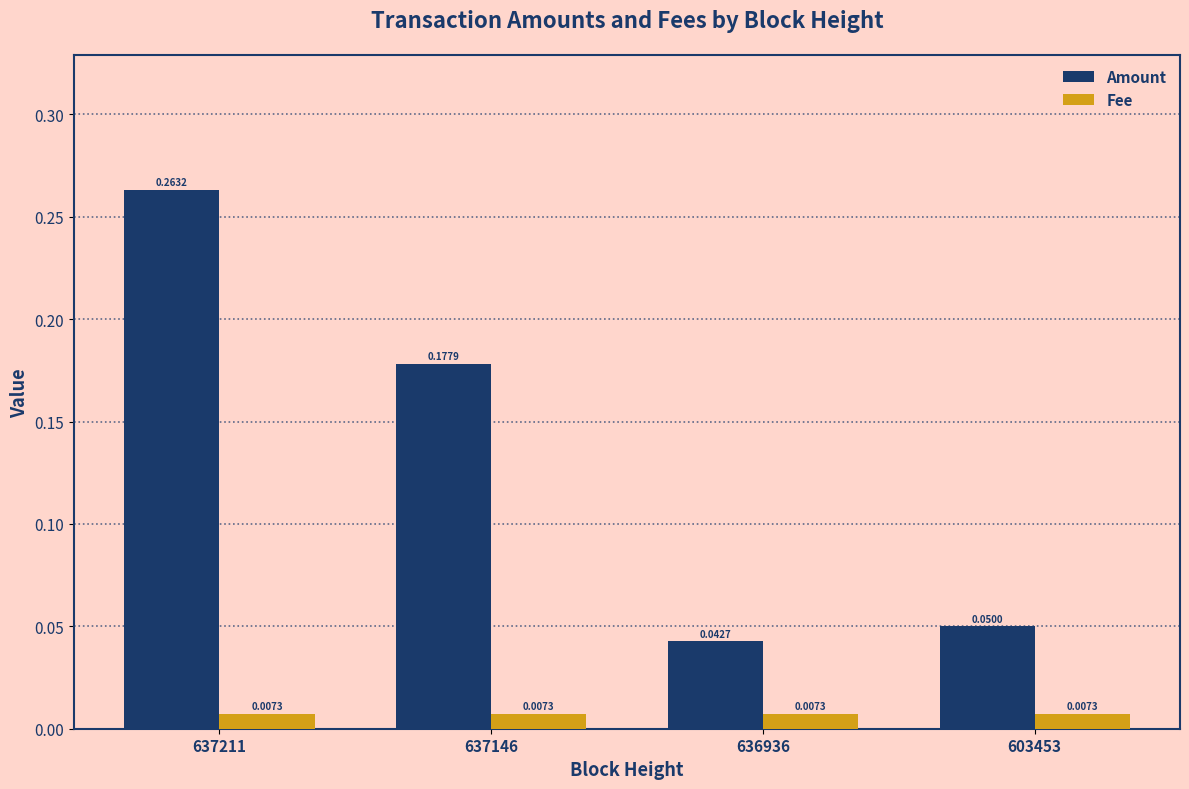

Rank the categories by Amount value from highest to lowest.

637211, 637146, 603453, 636936